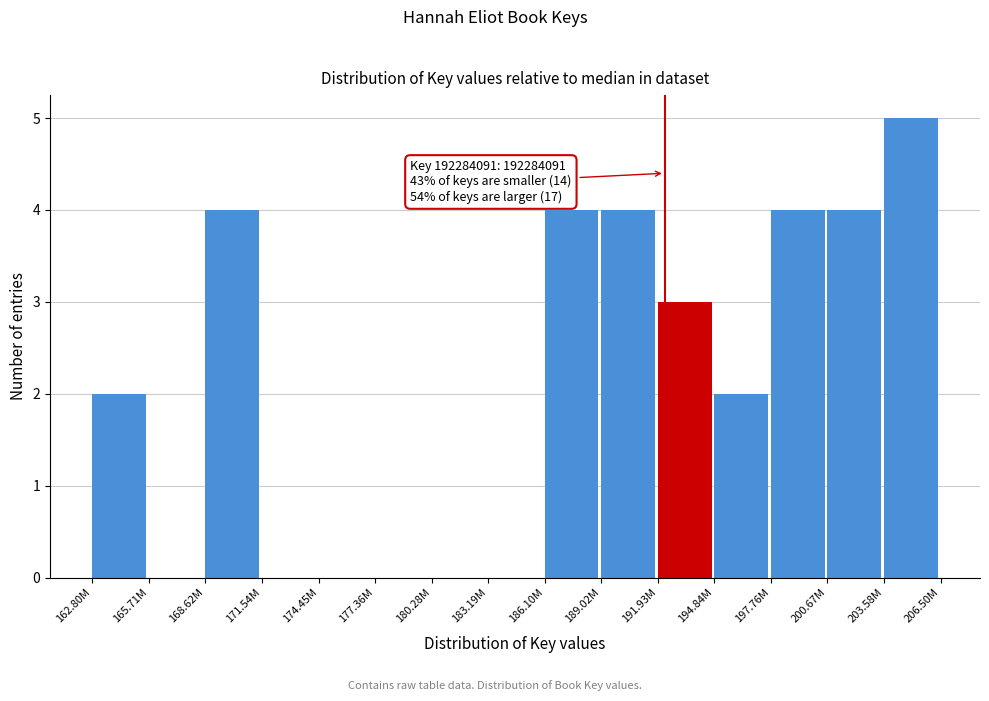

Reading left to right, extract all data points from this chart.

162.80M=2	165.71M=0	168.62M=4	171.54M=0	174.45M=0	177.36M=0	180.28M=0	183.19M=0	186.10M=4	189.02M=4	191.93M=3	194.84M=2	197.76M=4	200.67M=4	203.58M=5